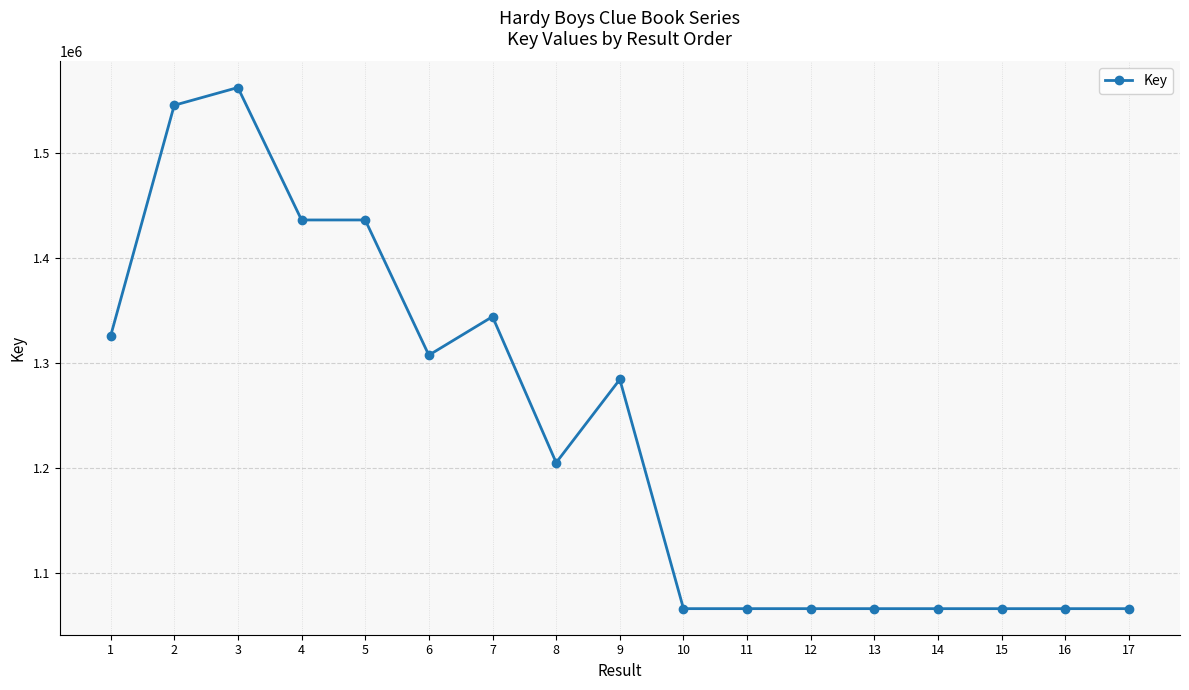

Where does the data first go above 1204911?

1